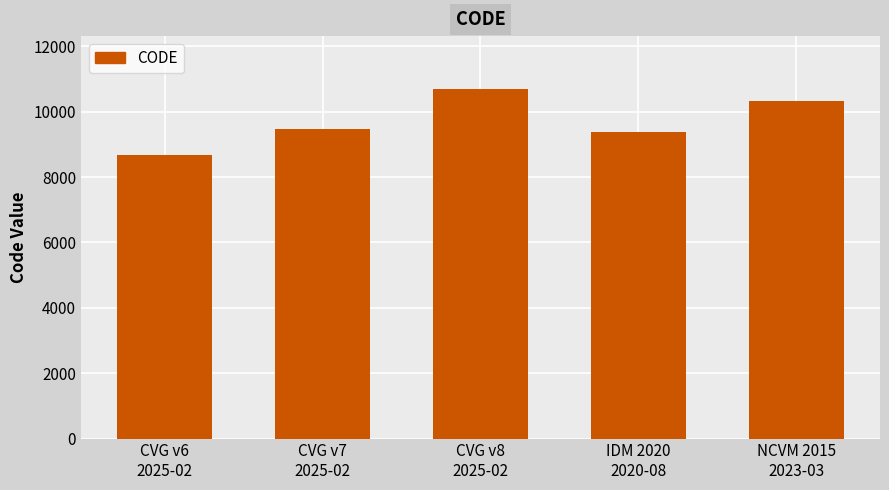

Where is the data nearest to the value 9691?

CVG v7
2025-02